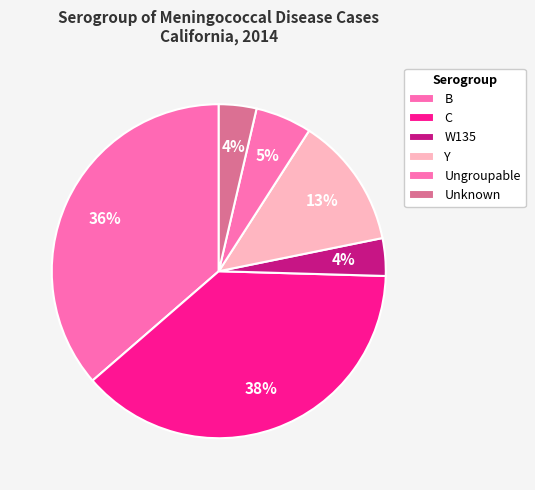

How many segments does this pie chart have?

6